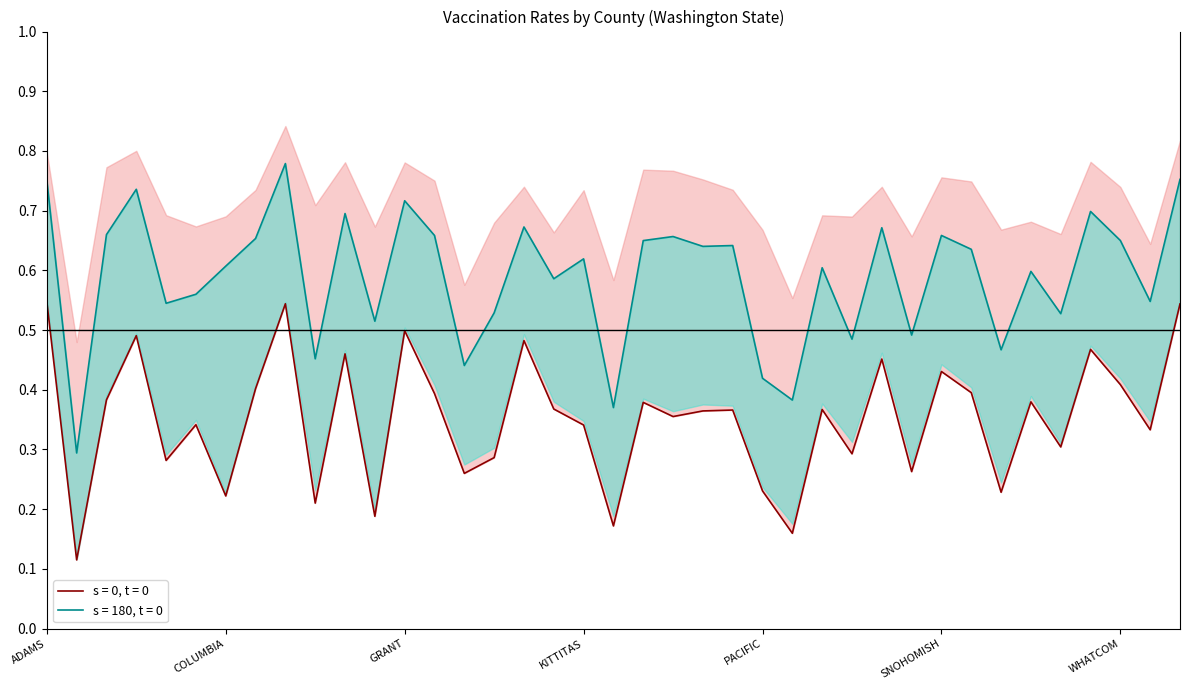

Does the chart have visible grid lines?

No